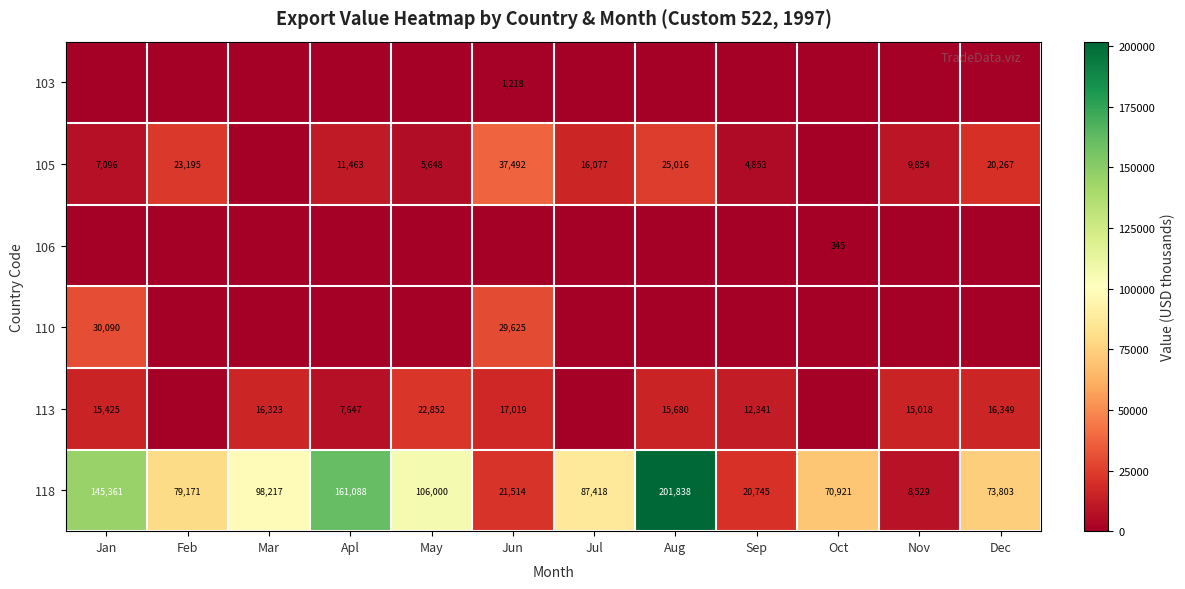

At which label is 118 closest to 105183?

May